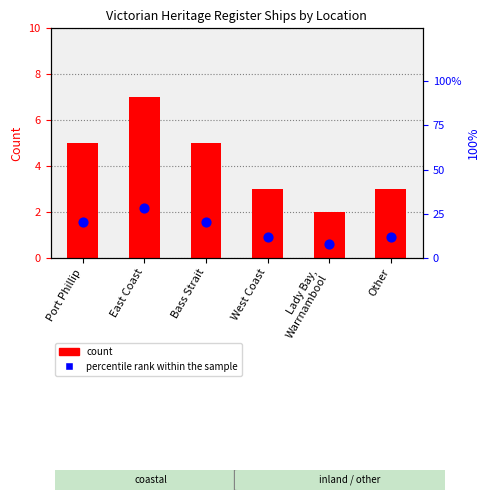

What is the total value across all series at Port Phillip?

25.0